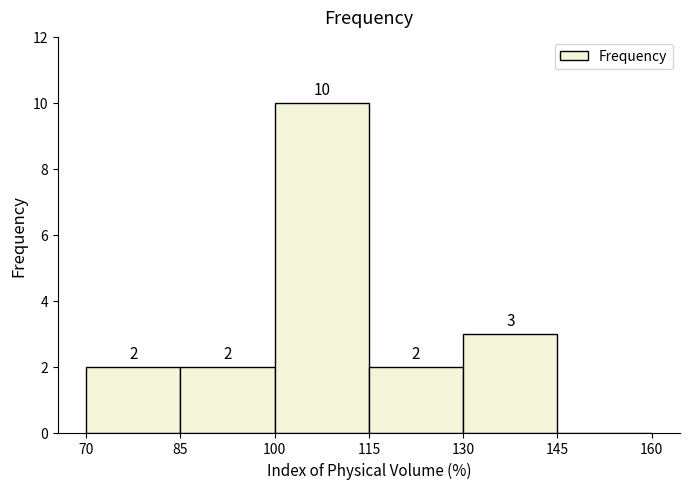

Over which range of the x-axis is the bar tallest?

100 to 115